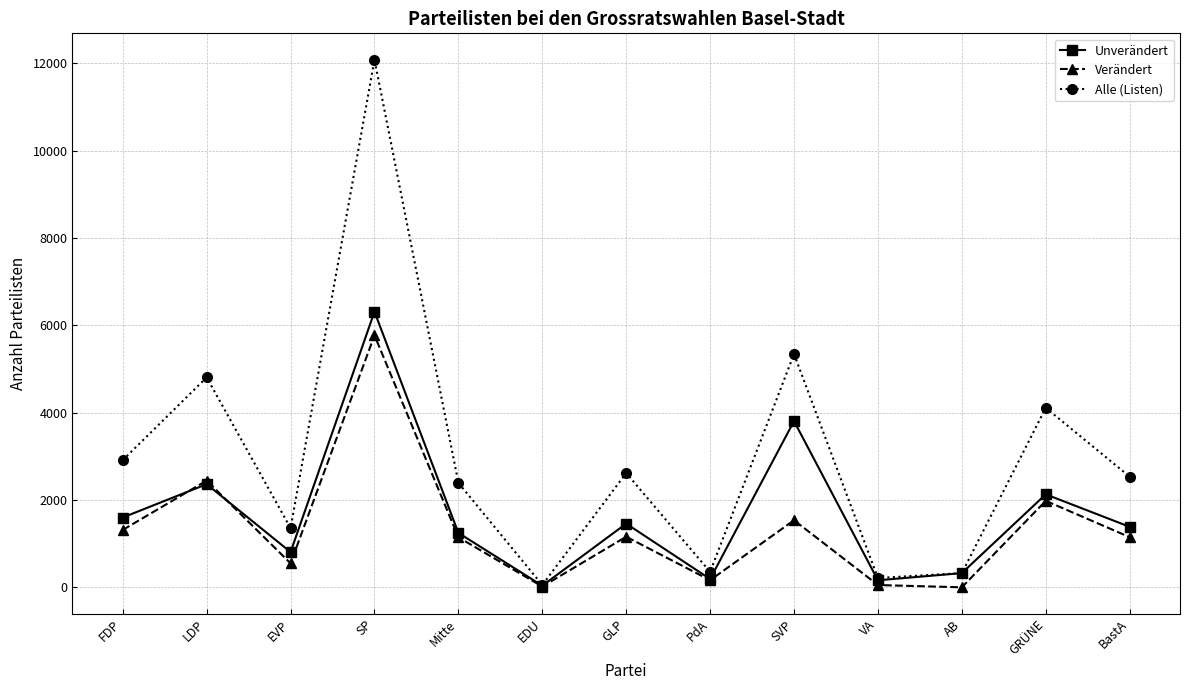

How many interior local peaks does the Unverändert series have?

5